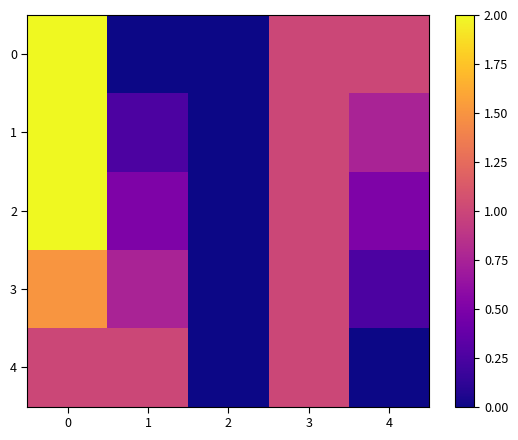

Between 4 and 3, which is larger?

4